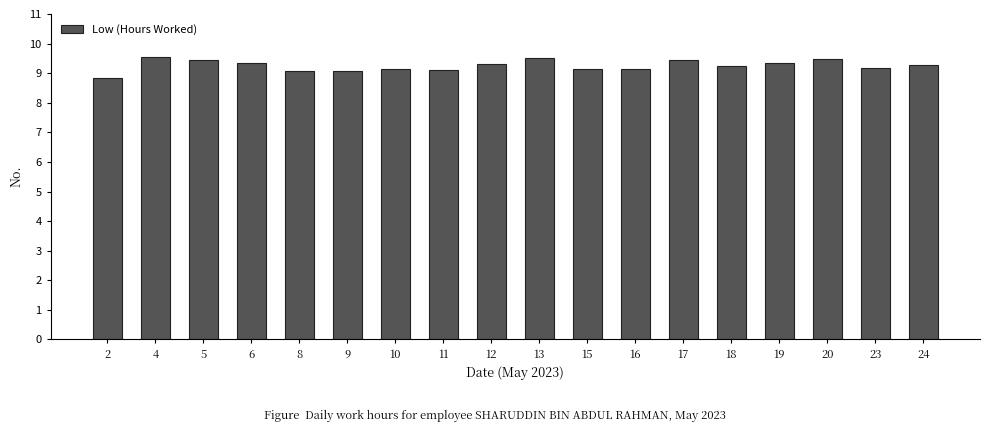

The value at 16 is 12.4. True or false?

False